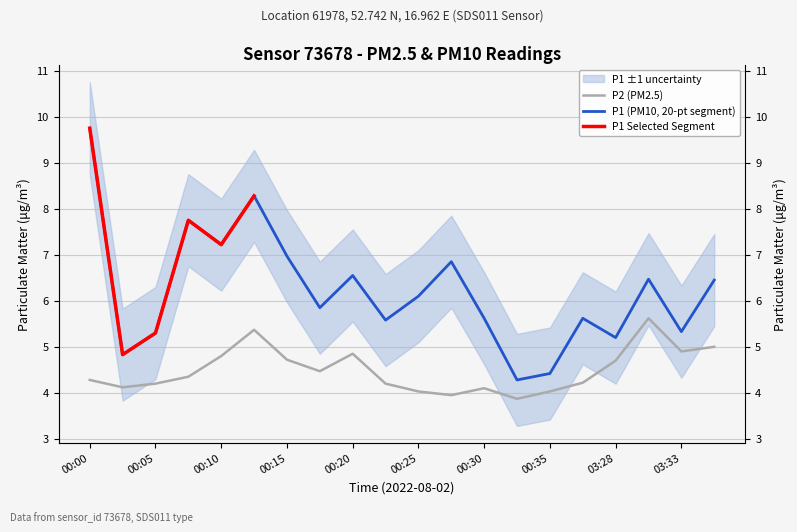

At 00:38, list the series in order from largest to smallest.

P1, P2